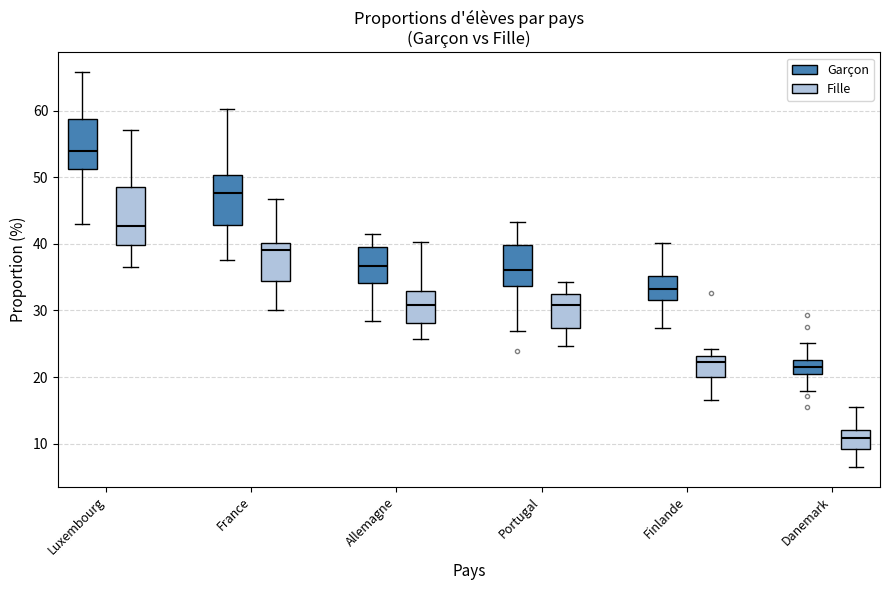

Which box's median line is the lowest?

Danemark (Fille)